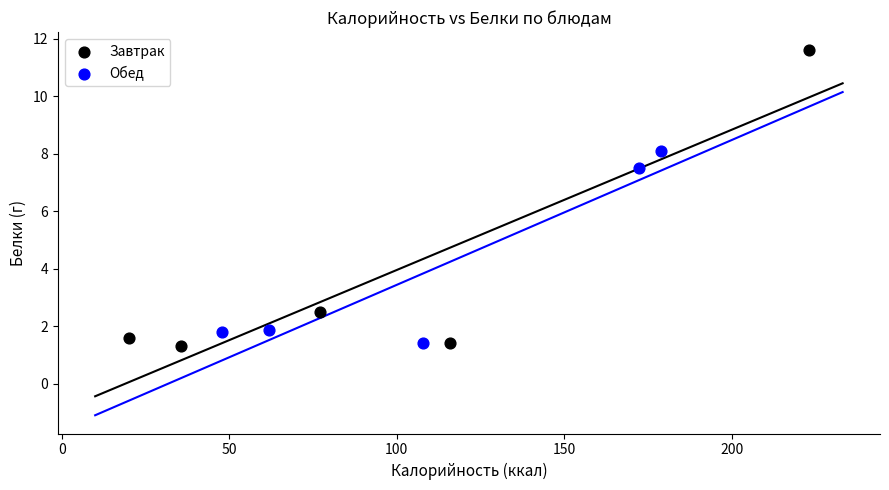

Which series contains the highest Y value?

Завтрак